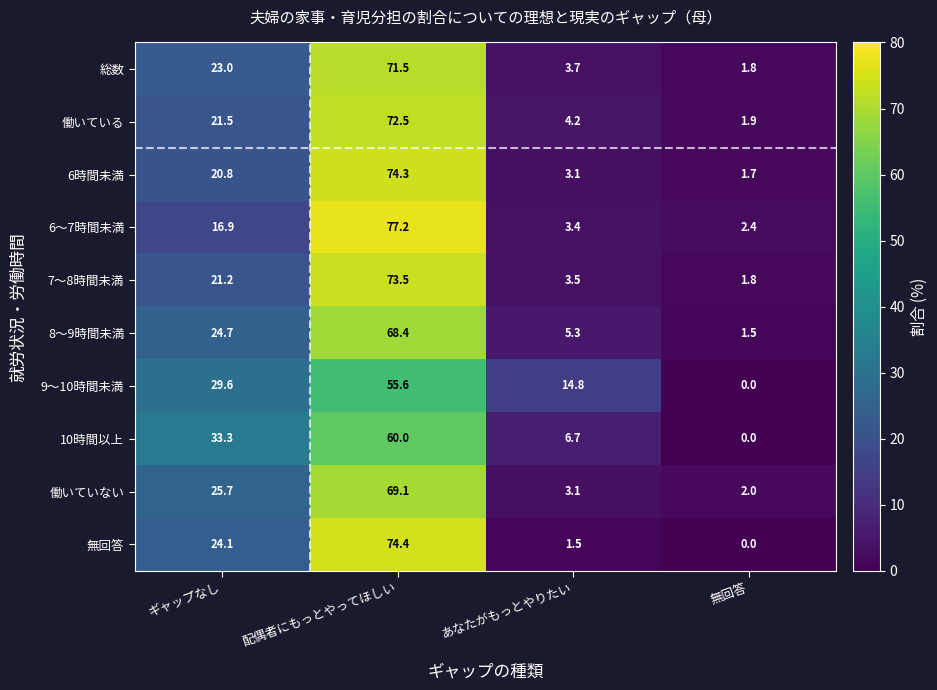

At which label does 働いている first exceed 21?

ギャップなし